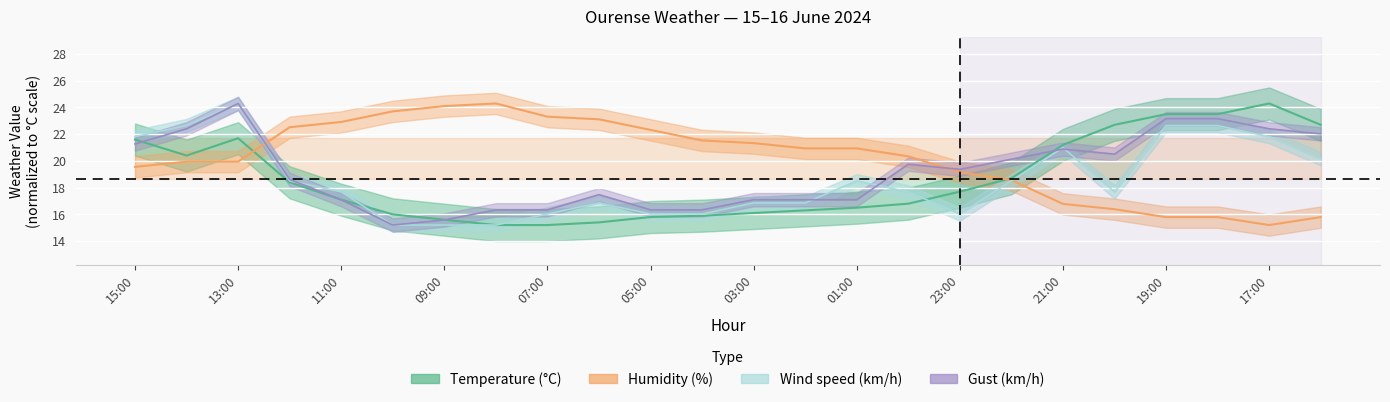

Reading right to left, extract all data points from this chart.

Temperature (°C): 22.7	24.3	23.5	23.5	22.7	21.2	18.7	17.7	16.8	16.5	16.3	16.1	15.9	15.8	15.4	15.2	15.2	15.6	16.0	17.1	18.4	21.7	20.4	21.6
Humidity (%): 15.8	15.2	15.8	15.8	16.4	16.8	18.6	19.2	20.3	20.9	20.9	21.3	21.5	22.3	23.1	23.3	24.3	24.1	23.7	22.9	22.5	19.9	19.9	19.6
Wind speed (km/h): 20.2	21.8	22.6	22.6	17.7	21.0	18.5	16.0	17.7	18.5	16.9	16.9	16.0	16.0	16.9	16.0	15.2	15.2	15.2	17.7	18.5	24.3	22.6	21.8
Gust (km/h): 22.0	22.4	23.2	23.2	20.5	20.9	20.1	19.4	19.8	17.1	17.1	17.1	16.3	16.3	17.5	16.3	16.3	15.6	15.2	17.1	18.6	24.3	22.4	21.3